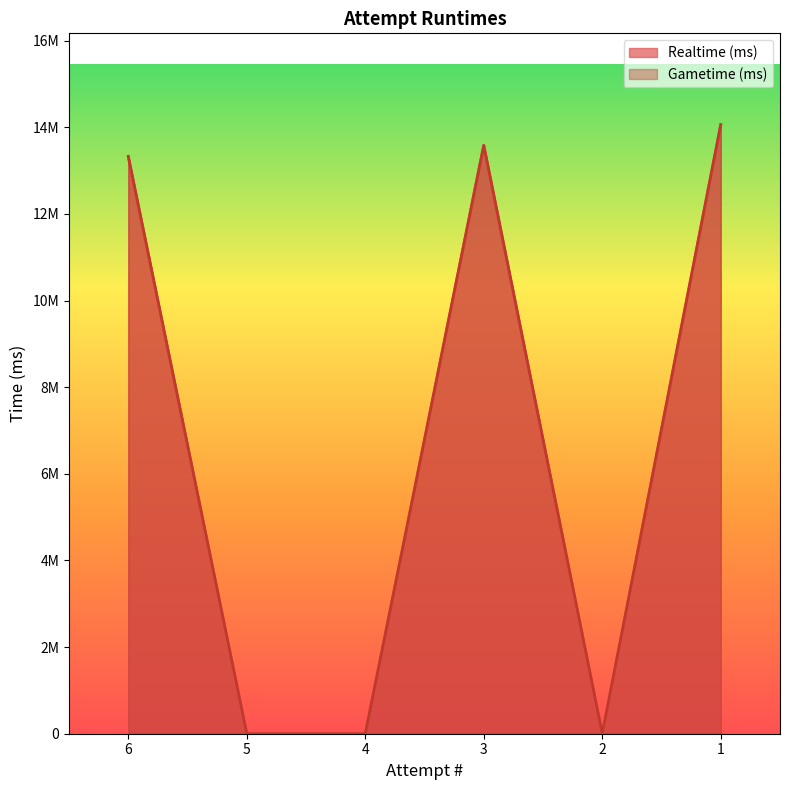

At which category does Realtime (ms) reach its first local valley?

2